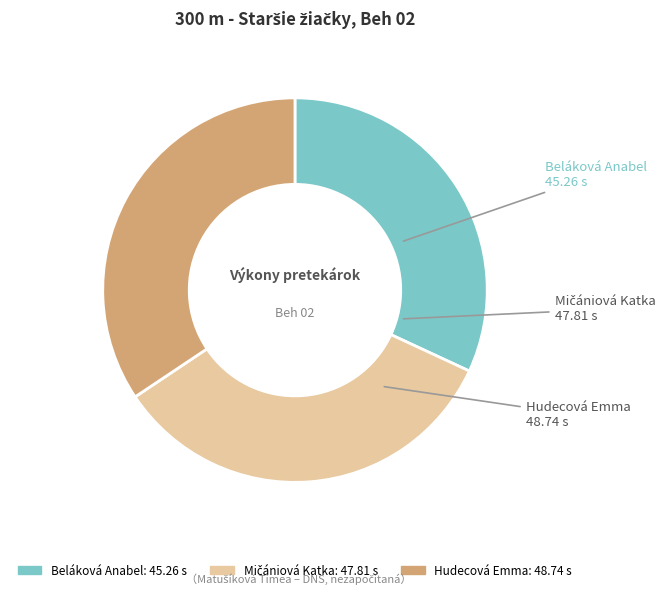

Between Beláková Anabel and Hudecová Emma, which is larger?

Hudecová Emma